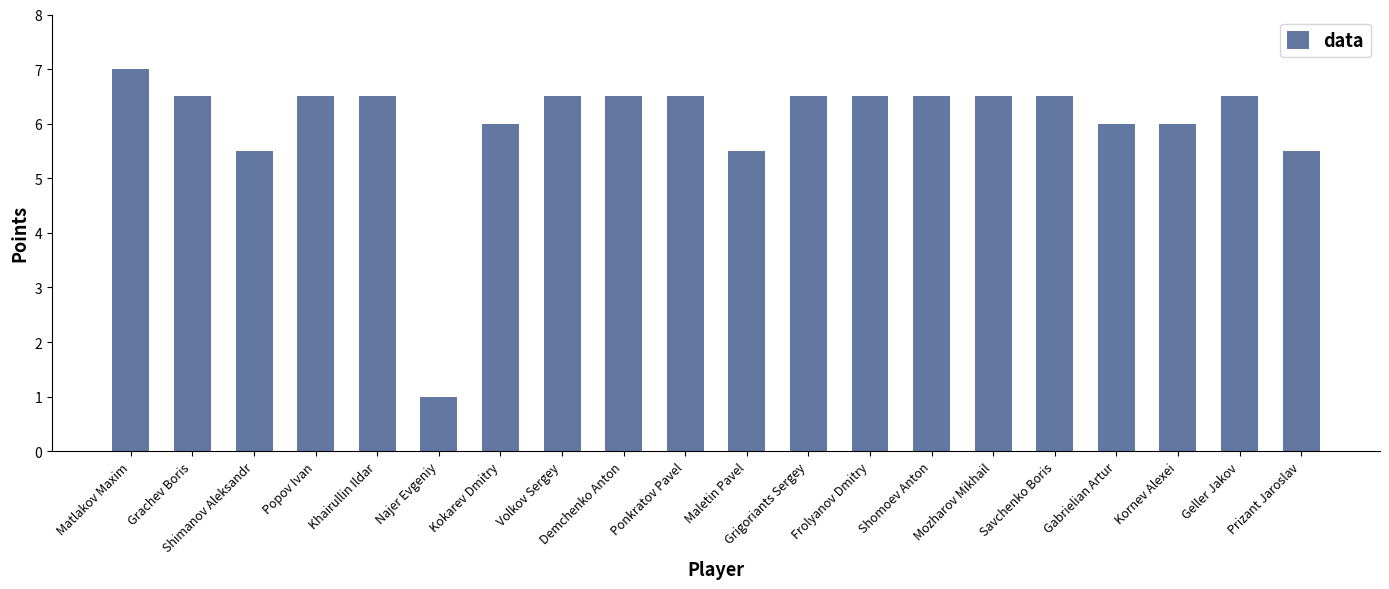

Does the chart contain any negative values?

No